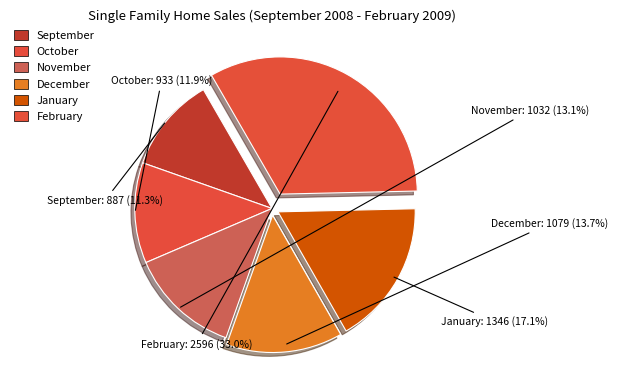

What is the ratio of the value at September to the value at November?

0.9